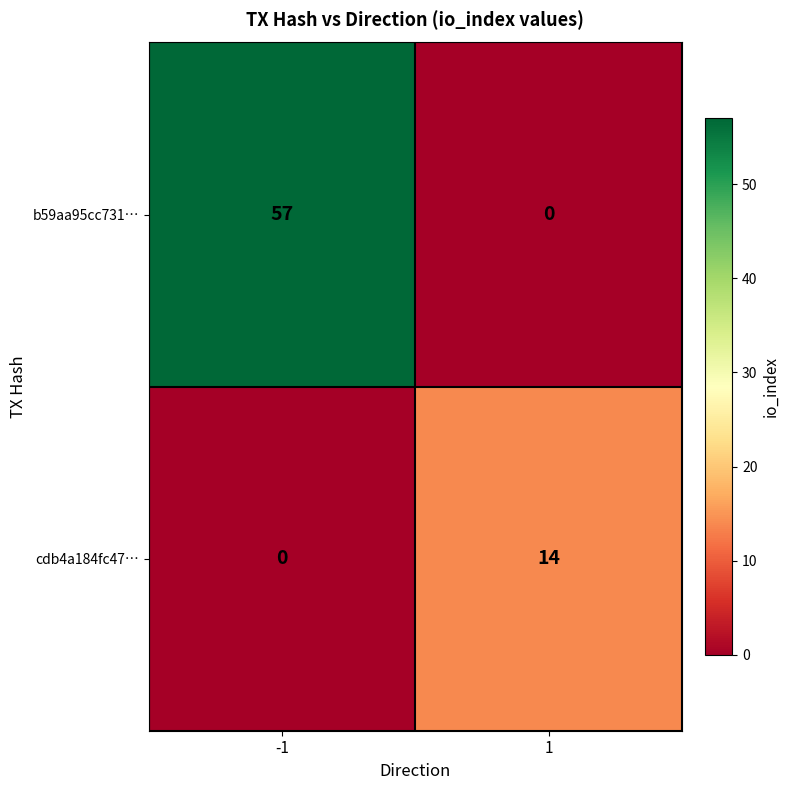

What is the difference between the maximum and minimum values in the b59aa95cc731… series?

57